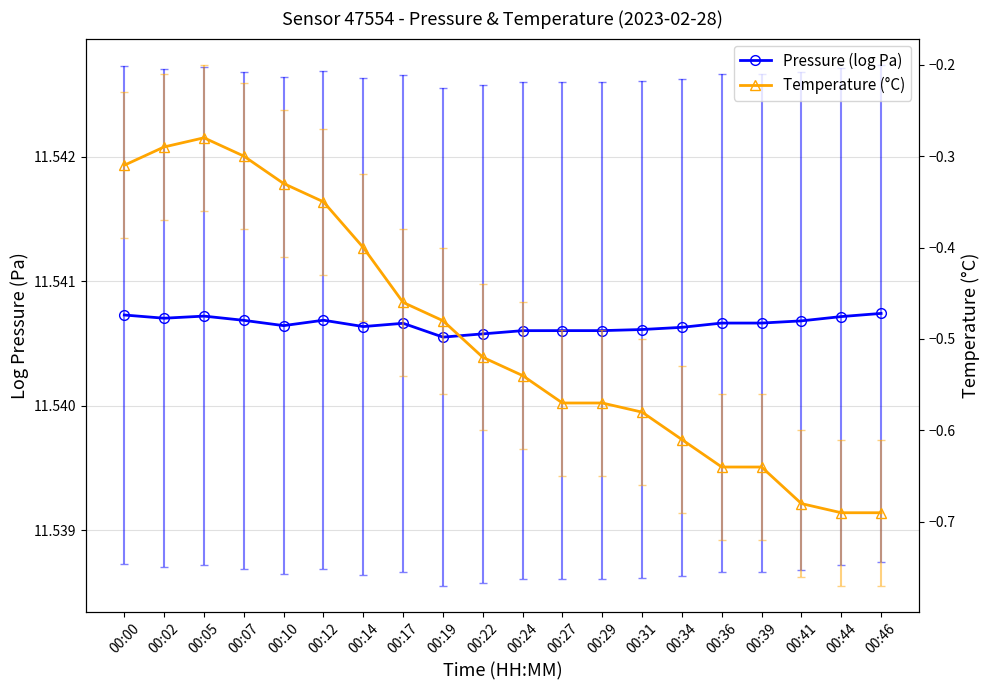

Rank the series by their average value, from lowest to highest.

Temperature (°C), Pressure (log Pa)